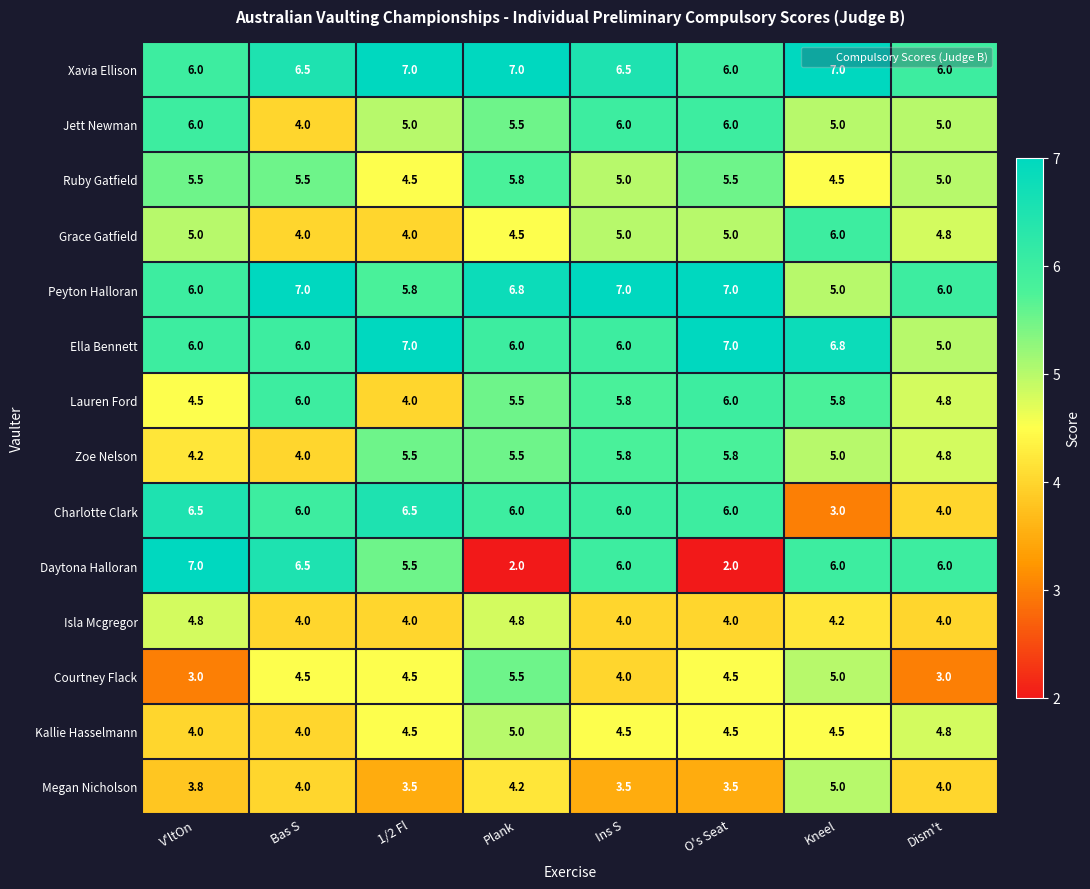

How many data points does each series have?

8